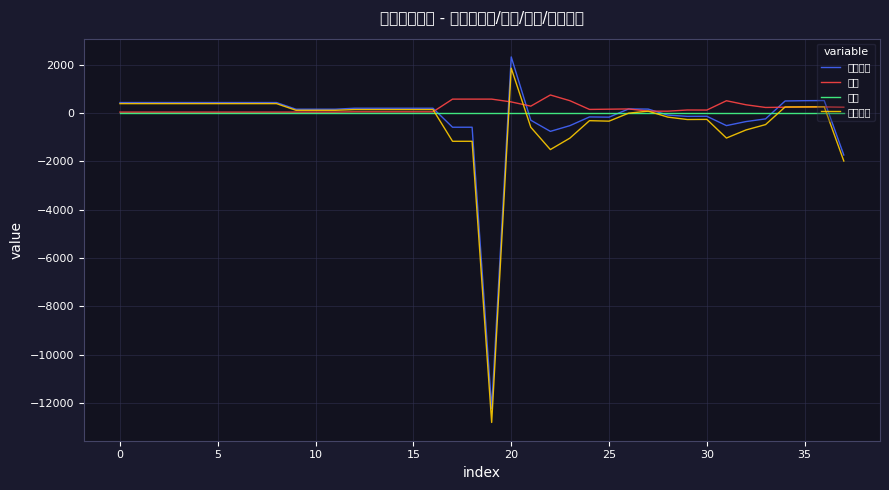

What is the label of the 22nd point from the left?

21